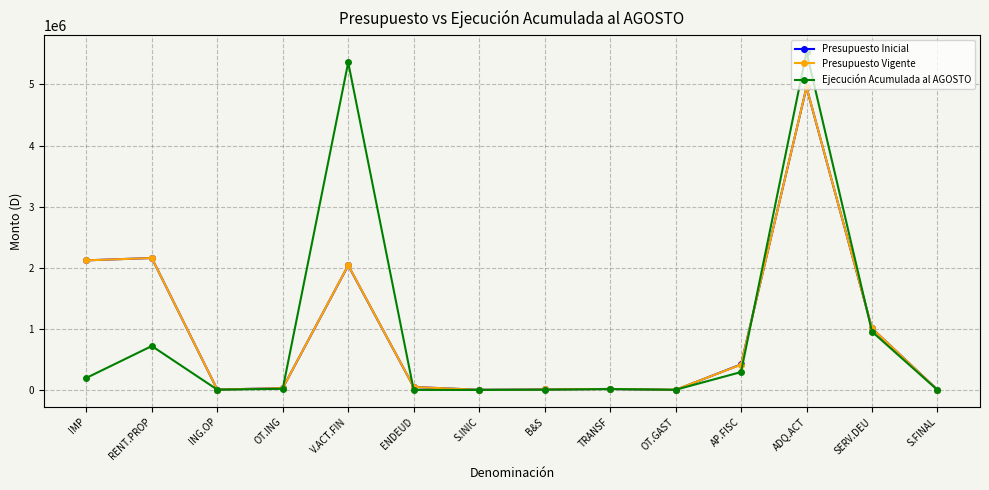

What is the difference between the maximum and minimum values in the Presupuesto Vigente series?

4954051